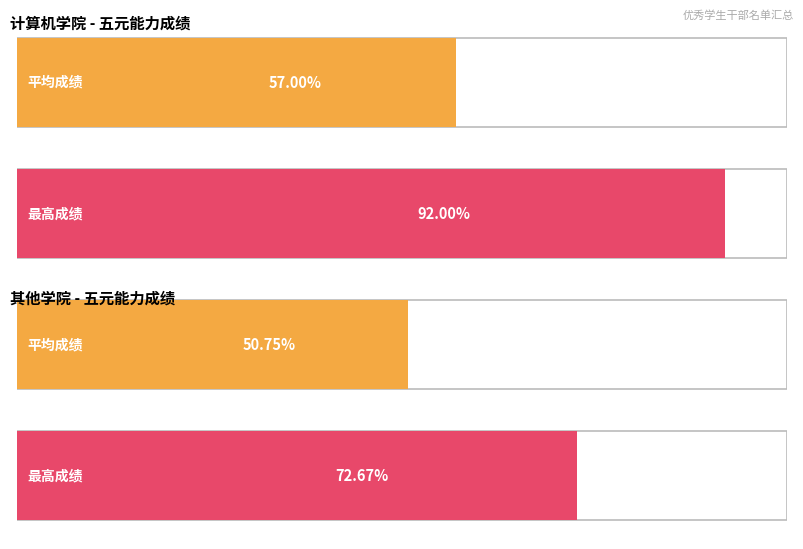

How many distinct data groups are displayed?

2